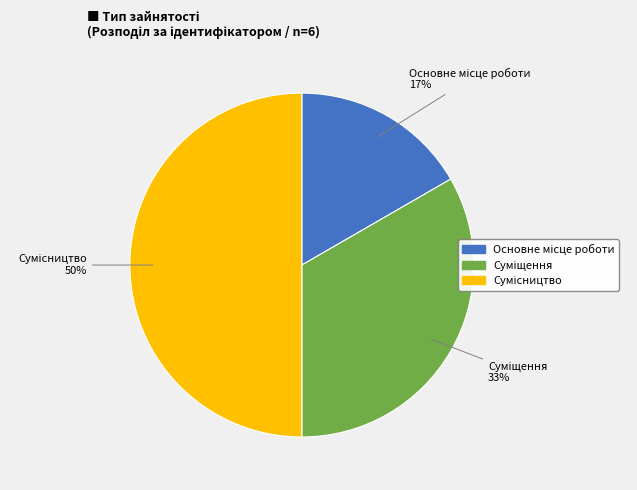

How many segments does this pie chart have?

3